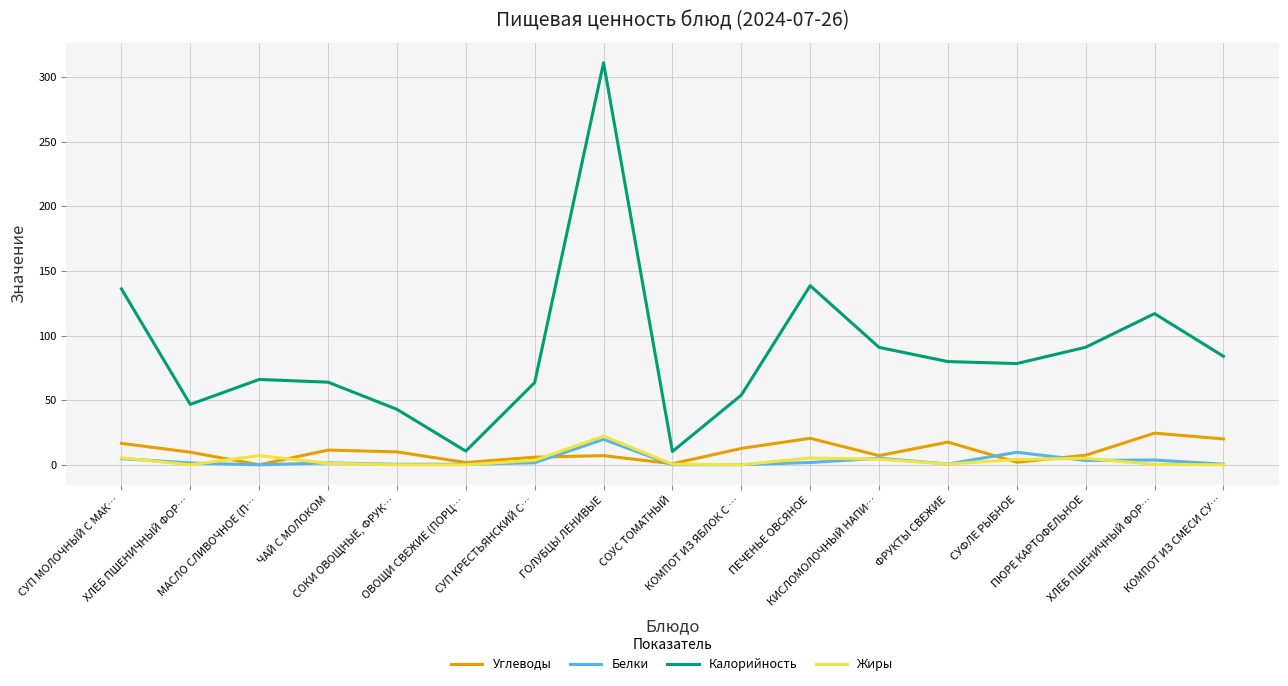

Where is the first local minimum for Жиры?

ХЛЕБ ПШЕНИЧНЫЙ ФОР…